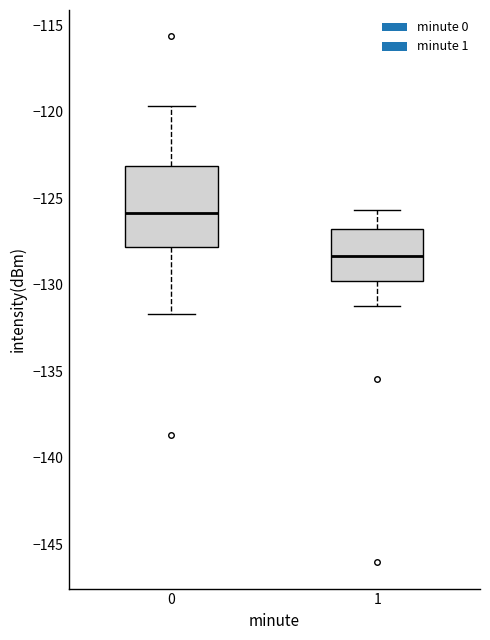

Where is the lower edge of the box at x = 0 on the y-axis? The values are not printed on the chart, so give them approximately, as read against the axis.

-128.0